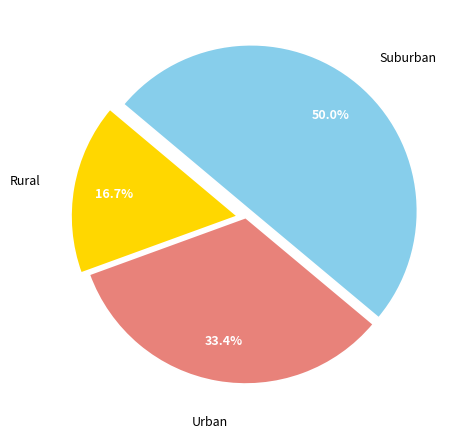

How many slices are in this pie chart?

3